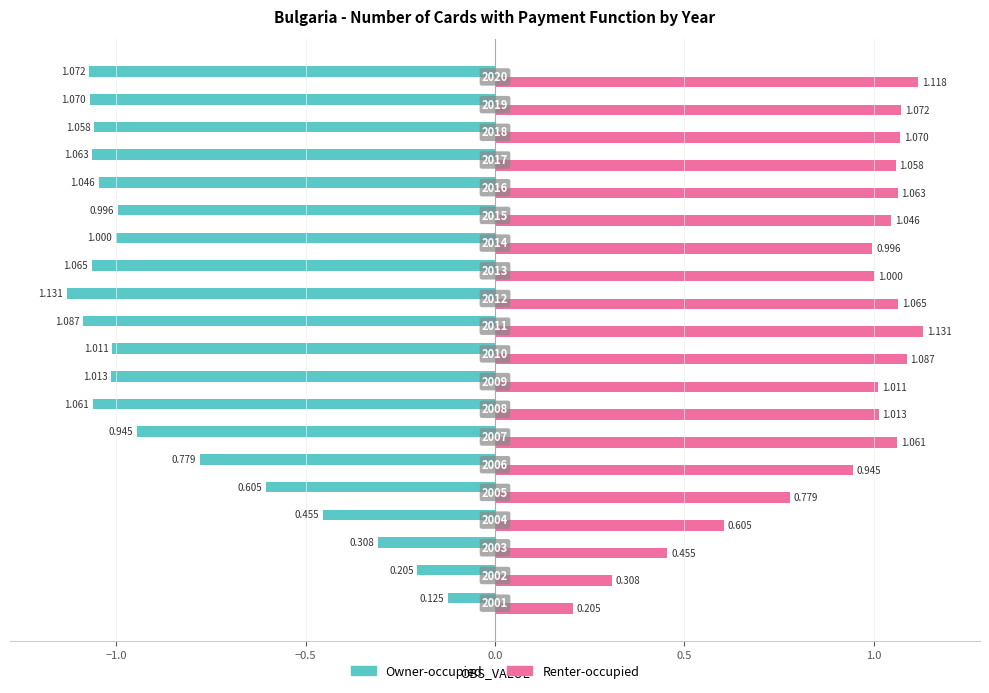

Which series has the largest range (max minus min)?

Owner-occupied